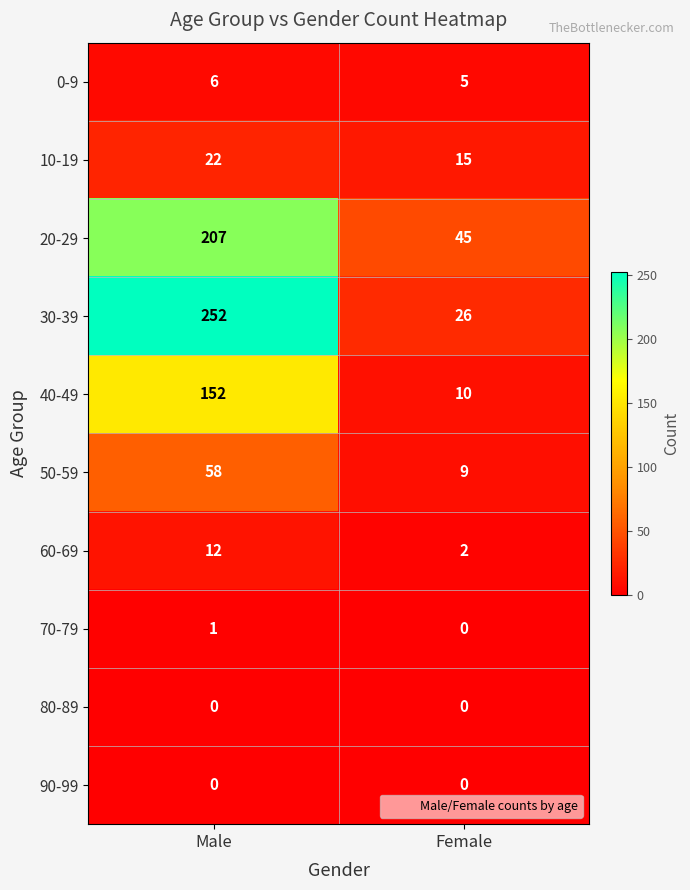

Reading left to right, what are all the values shown in this chart?

0-9: 6	5
10-19: 22	15
20-29: 207	45
30-39: 252	26
40-49: 152	10
50-59: 58	9
60-69: 12	2
70-79: 1	0
80-89: 0	0
90-99: 0	0